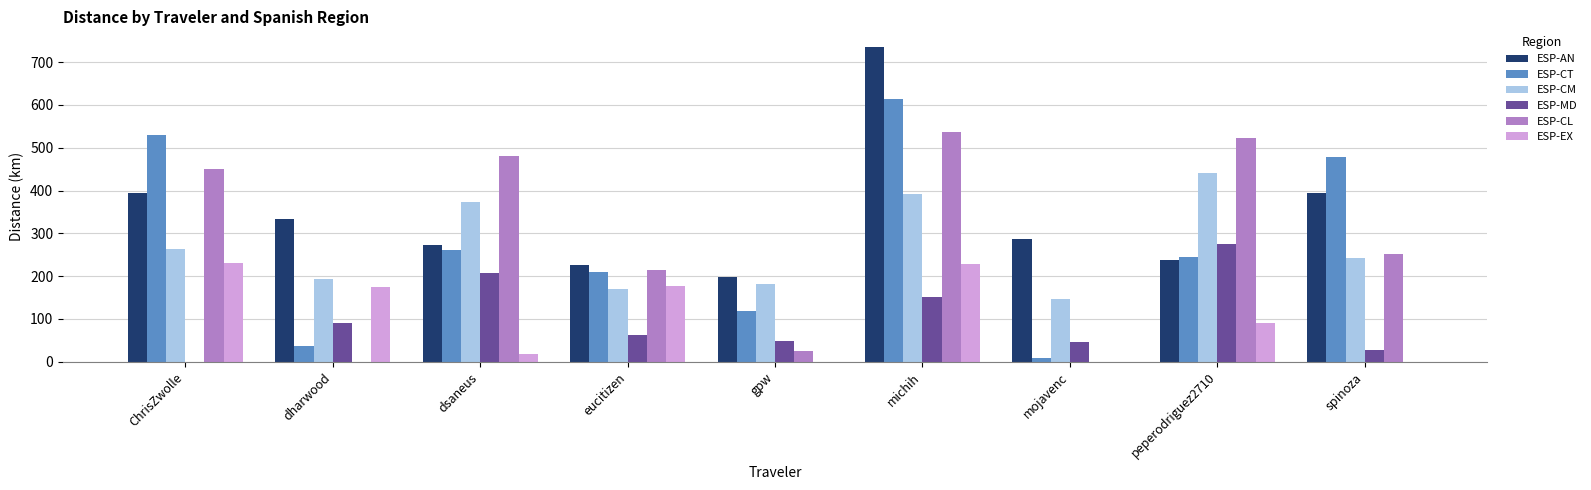

Is the value of ESP-CL at michih greater than the value of ESP-EX at dharwood?

Yes